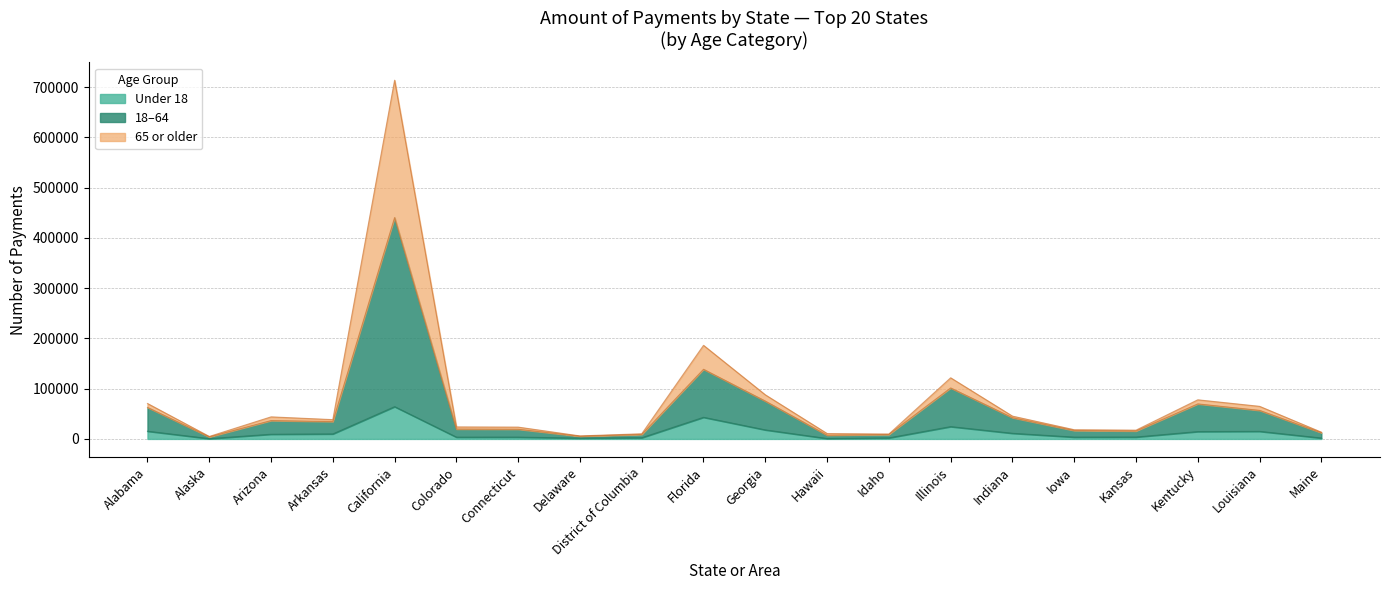

Is the value of Total at Colorado greater than the value of Under 18 at Louisiana?

Yes